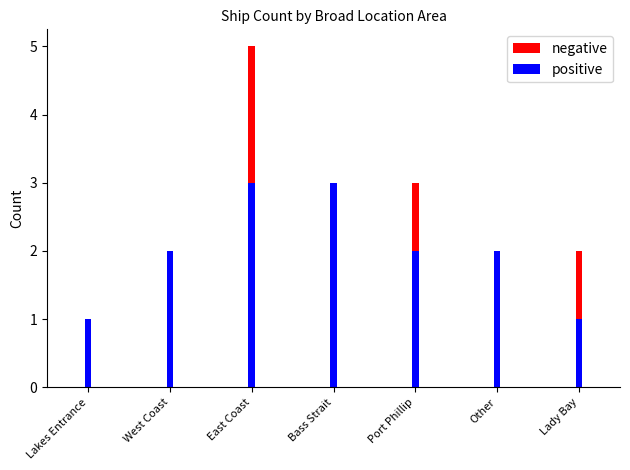

What is the sum of the positive values at Port Phillip and Lakes Entrance?

3